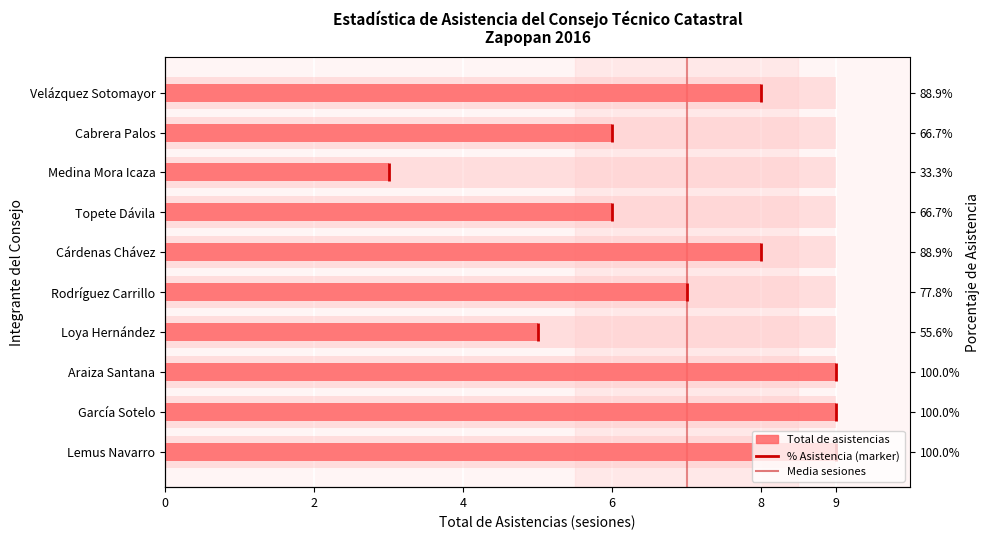

What is the average value?

7